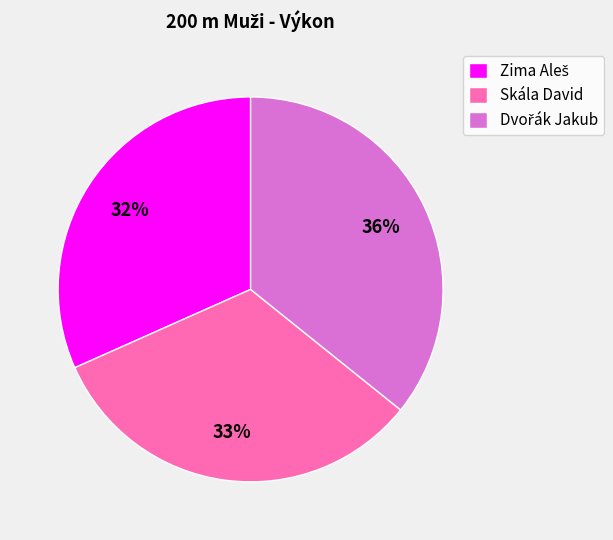

To the nearest percent, what is the average slice percentage?

33%